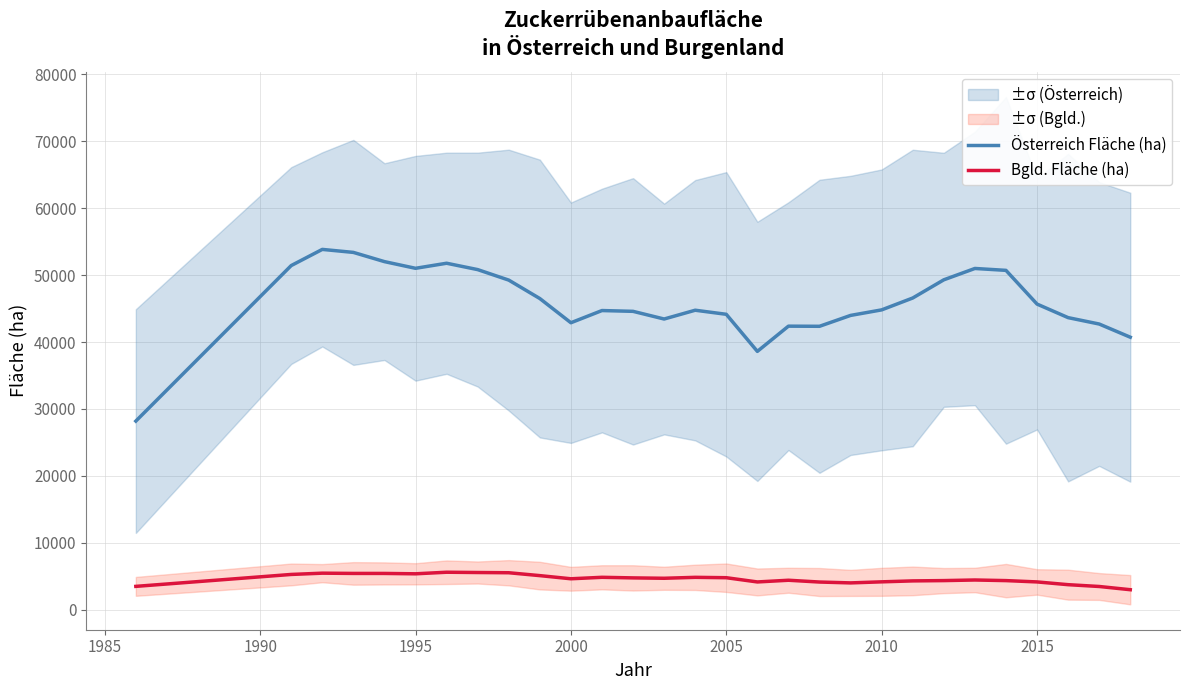

What is the lowest value of the Österreich Fläche (ha) series?

28177.5